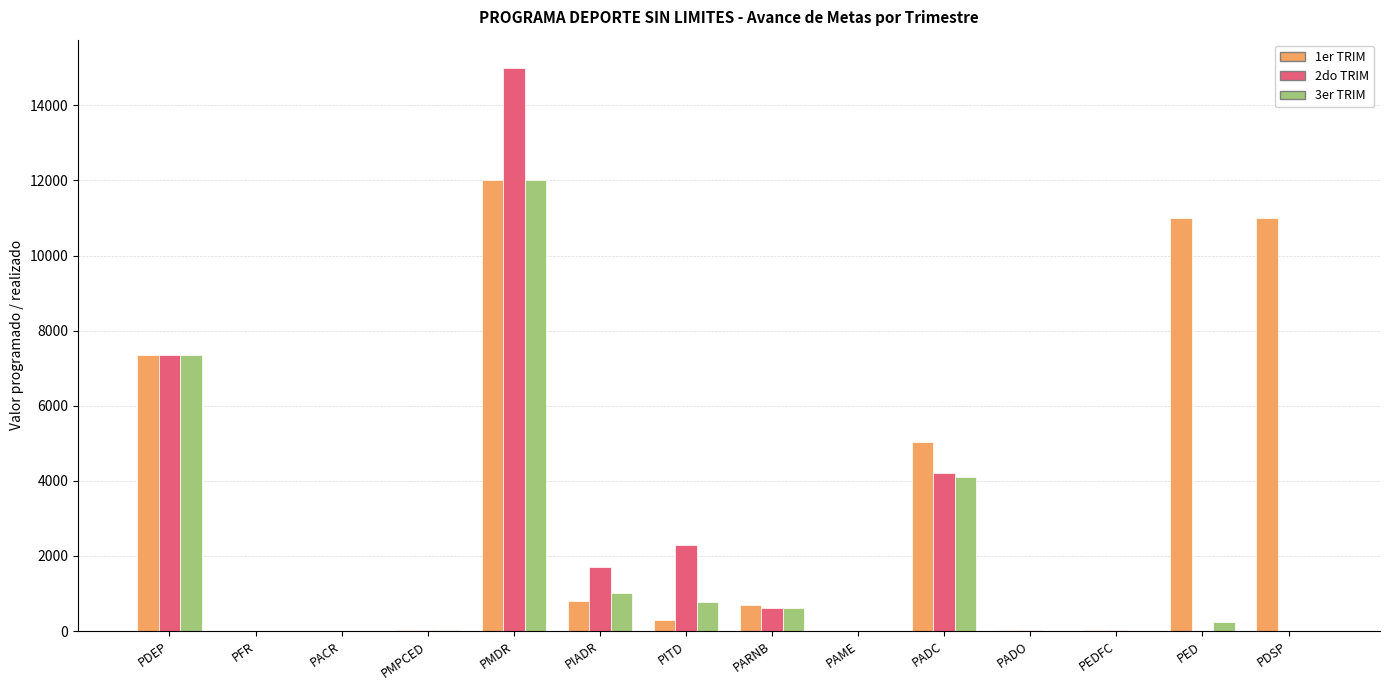

The 1er TRIM series shows 7354 at PDEP. True or false?

True